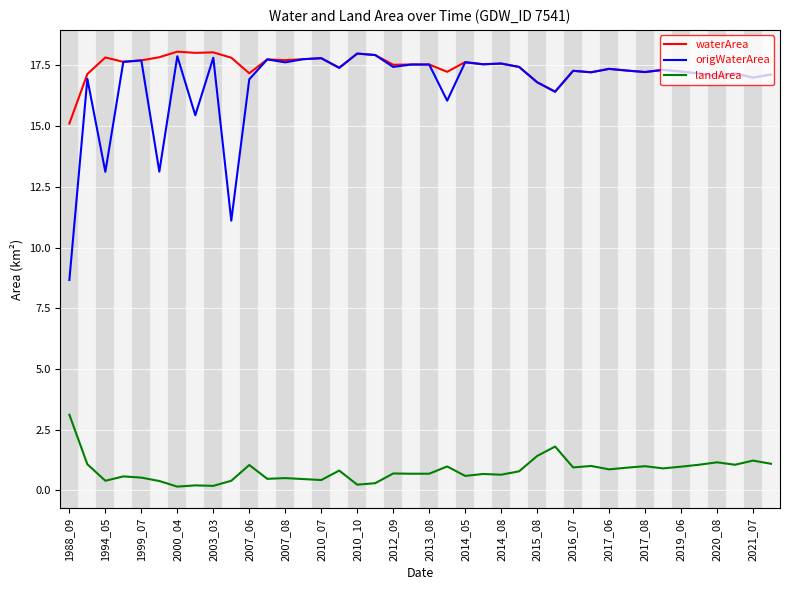

Which series has the widest spread of values?

origWaterArea